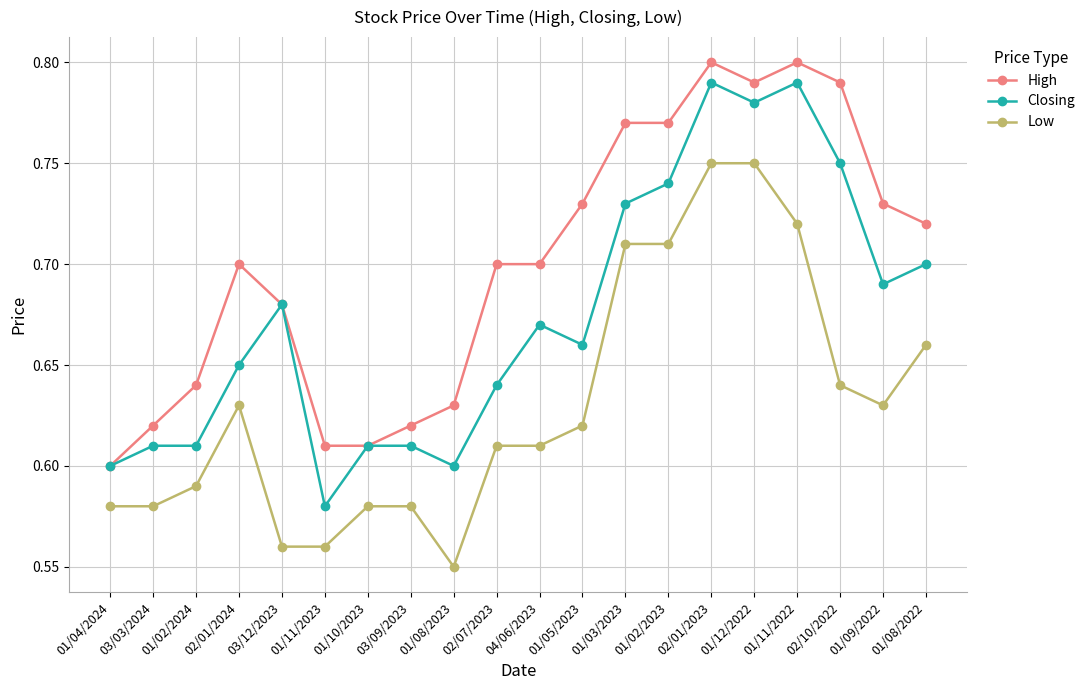

True or false: Low and High intersect in this chart.

False